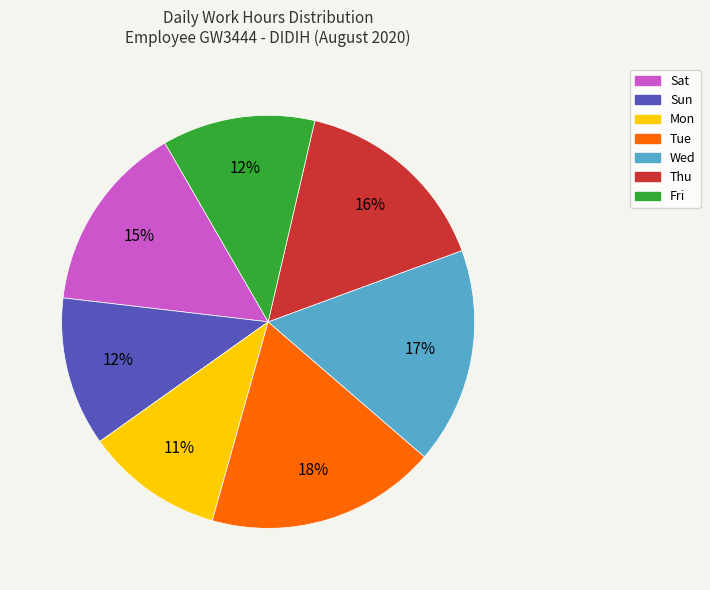

Does Thu represent more than half of the total?

No